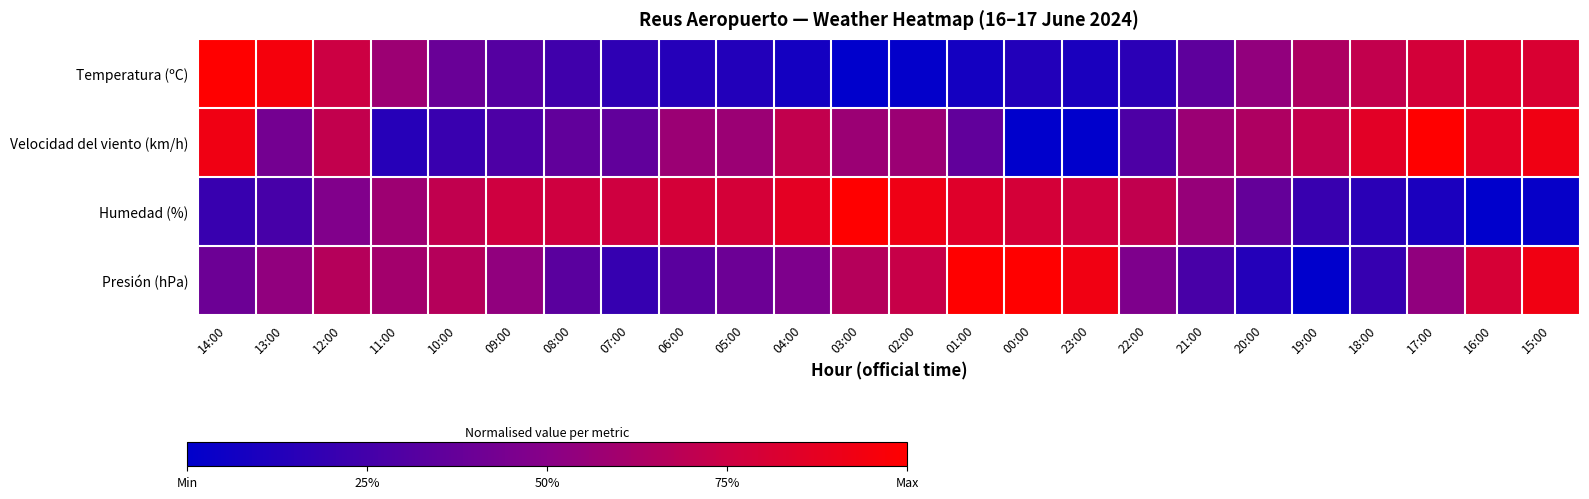

What is the difference between the highest and lowest values at 12:00?

0.3